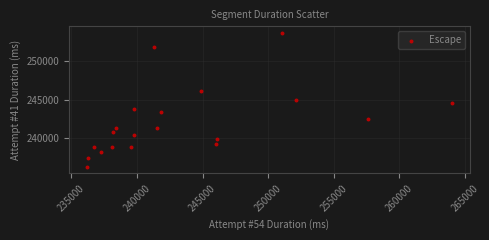

What is the range of Y values (max minus min)?

17394